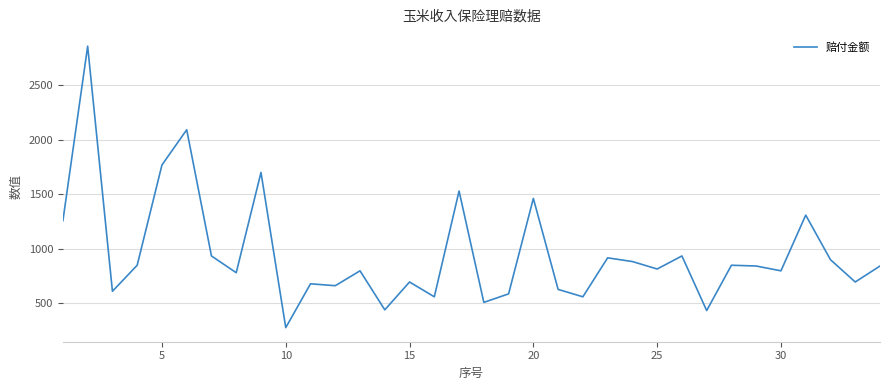

What is the maximum value shown in the chart?

2856.4